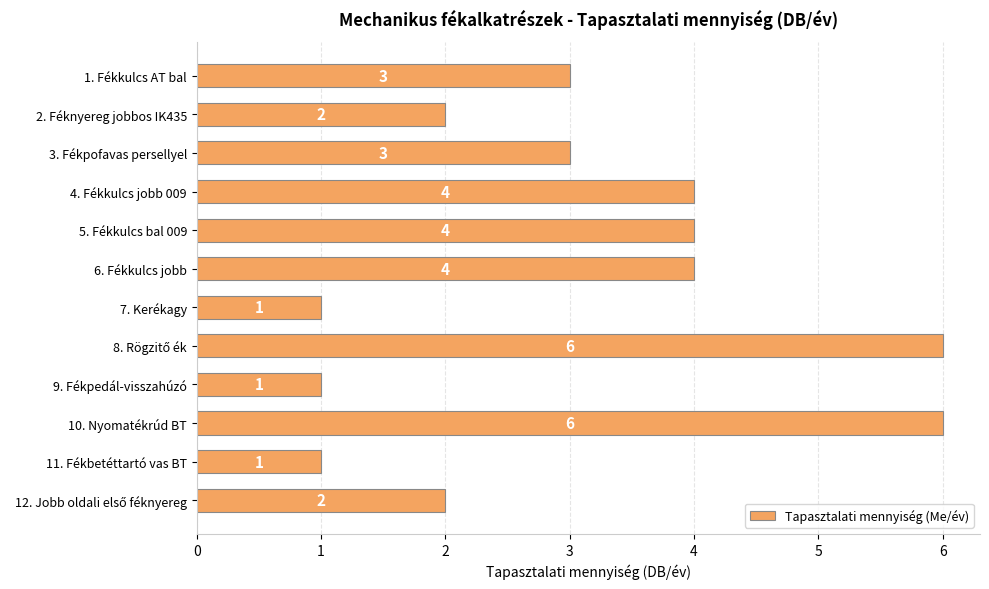

Reading bottom to top, list all the values displayed in this chart.

2	1	6	1	6	1	4	4	4	3	2	3